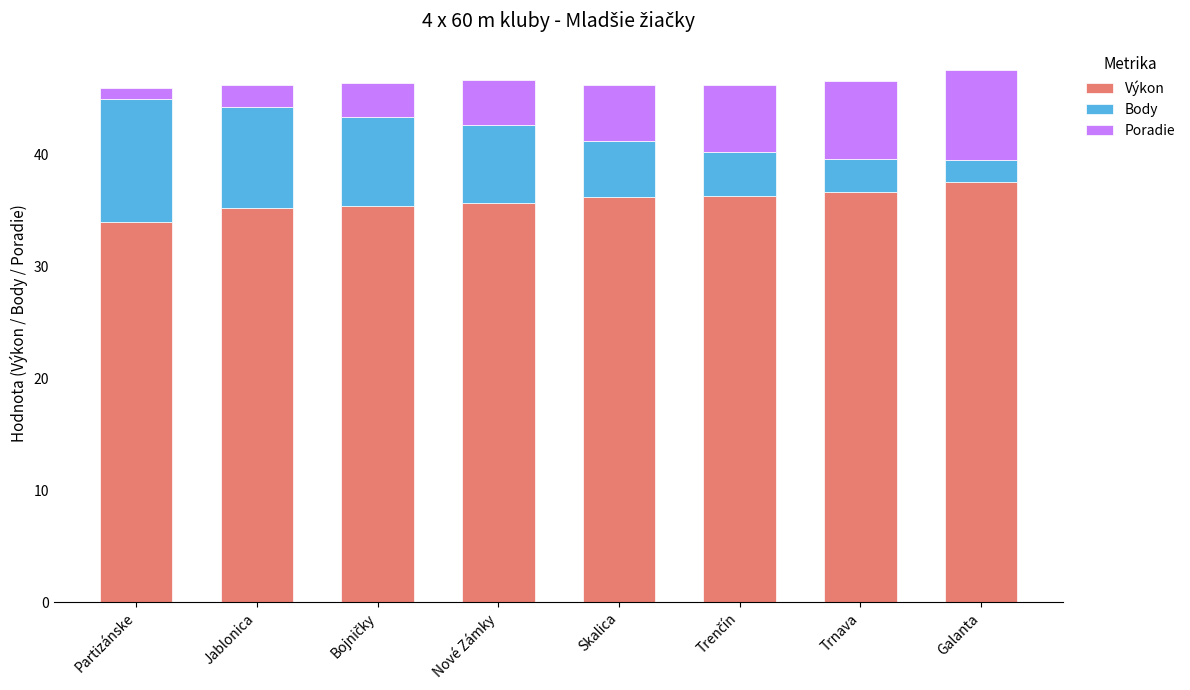

Are the bars grouped side by side (vs. stacked)?

No